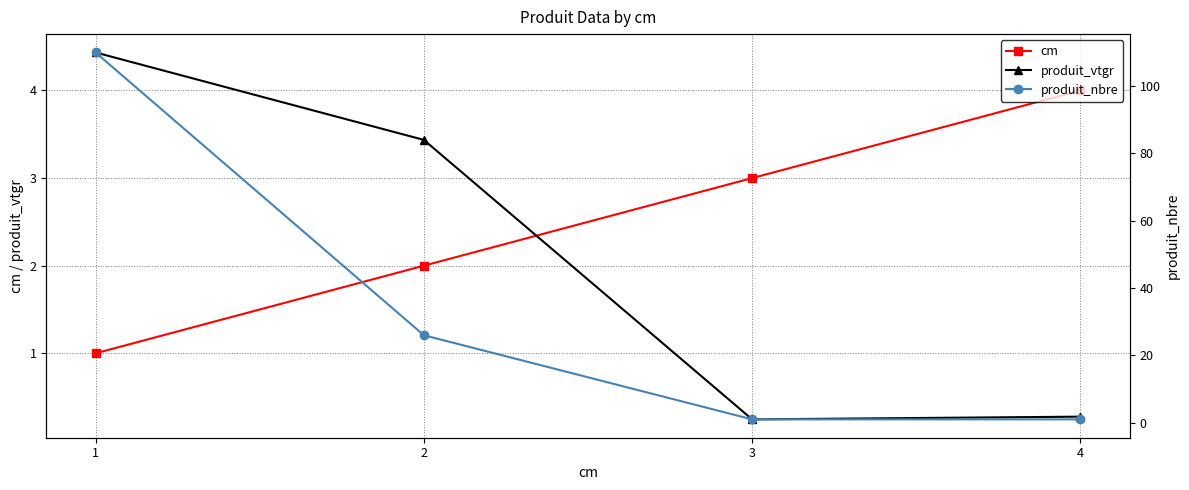

Between 2 and 3, which is larger?

3